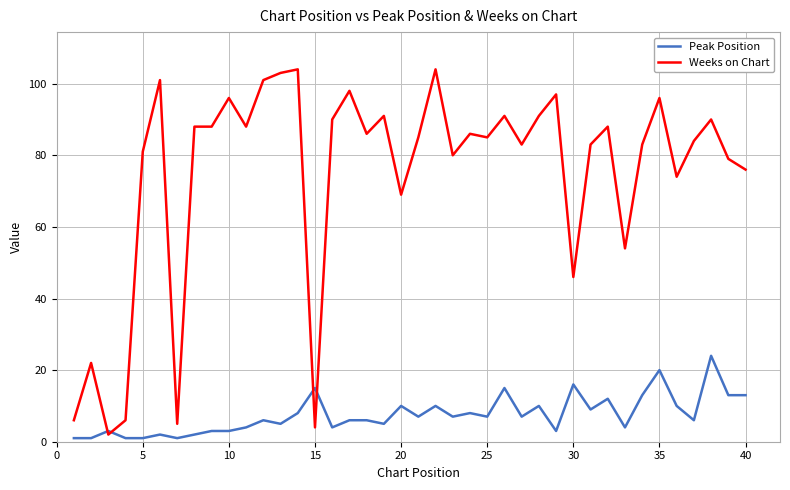

At how many categories does at least one series exceed 38?

34